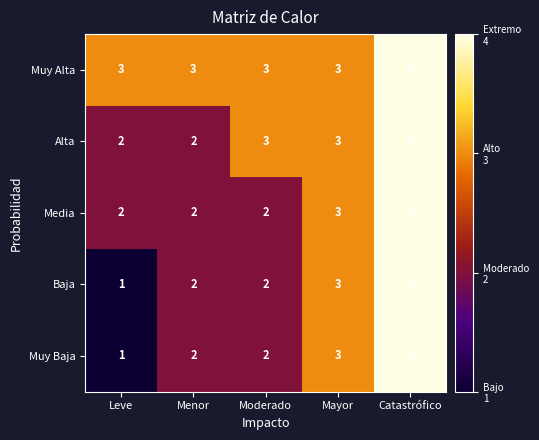

Which category has the lowest value in the Muy Baja series?

Leve